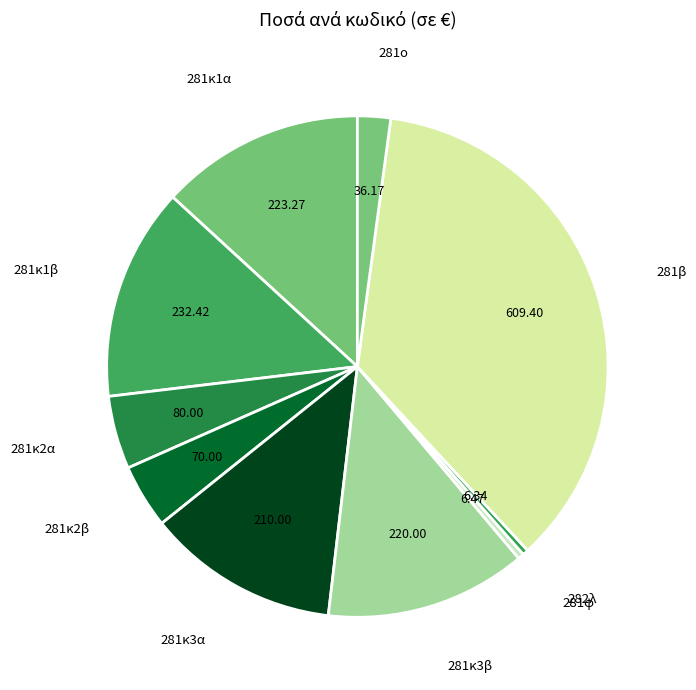

Combined, do 281β and 281ο account for over 50%?

No